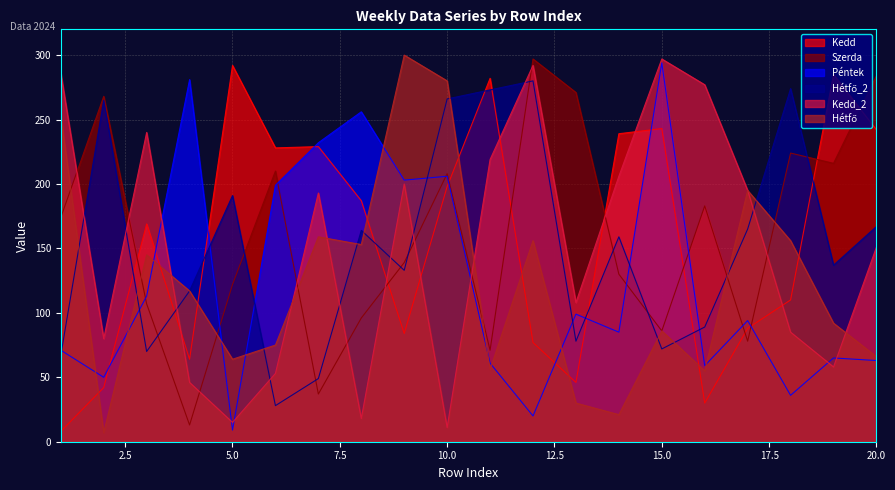

Which label corresponds to the largest value in the chart?

9